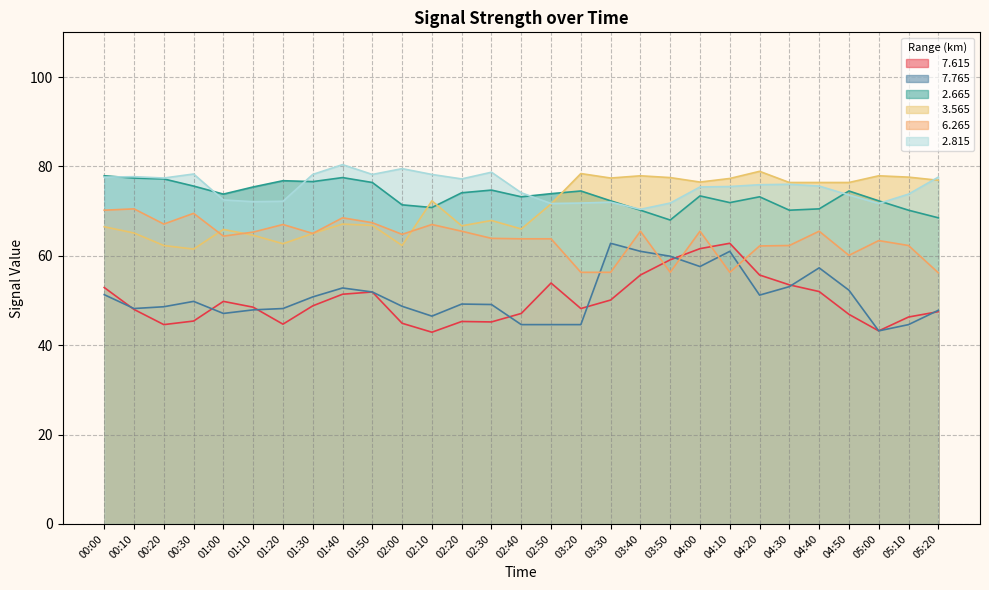

Which series changed the most between 01:20 and 05:00?

  3.565